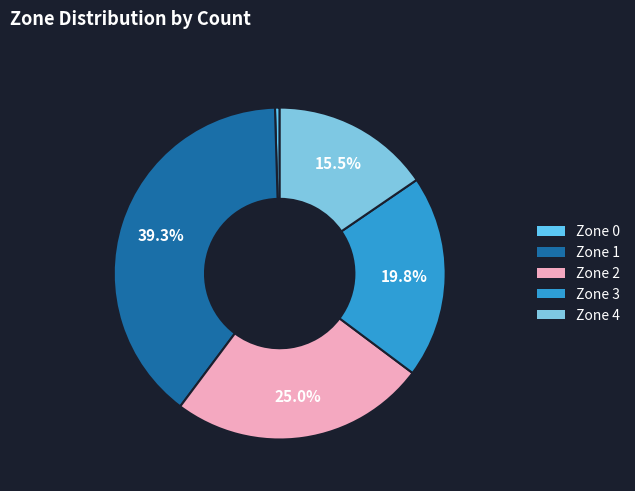

What is the change in value from Zone 1 to Zone 4?

-105